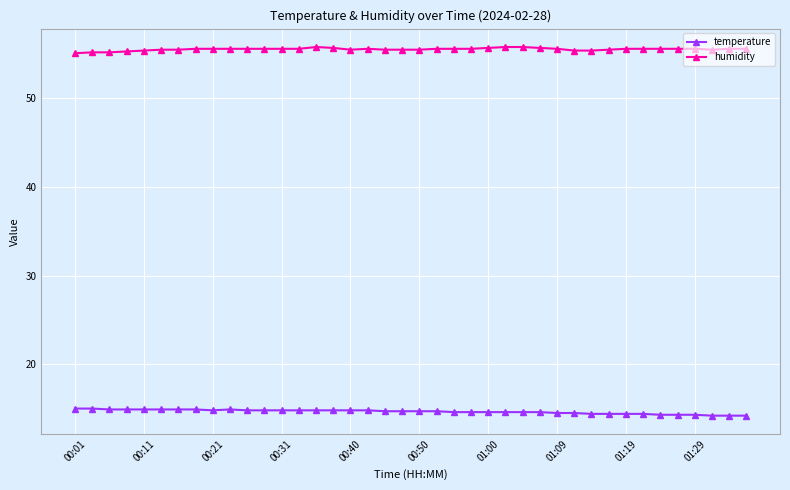

True or false: humidity has more than 0 points higher than both neighbors.

True